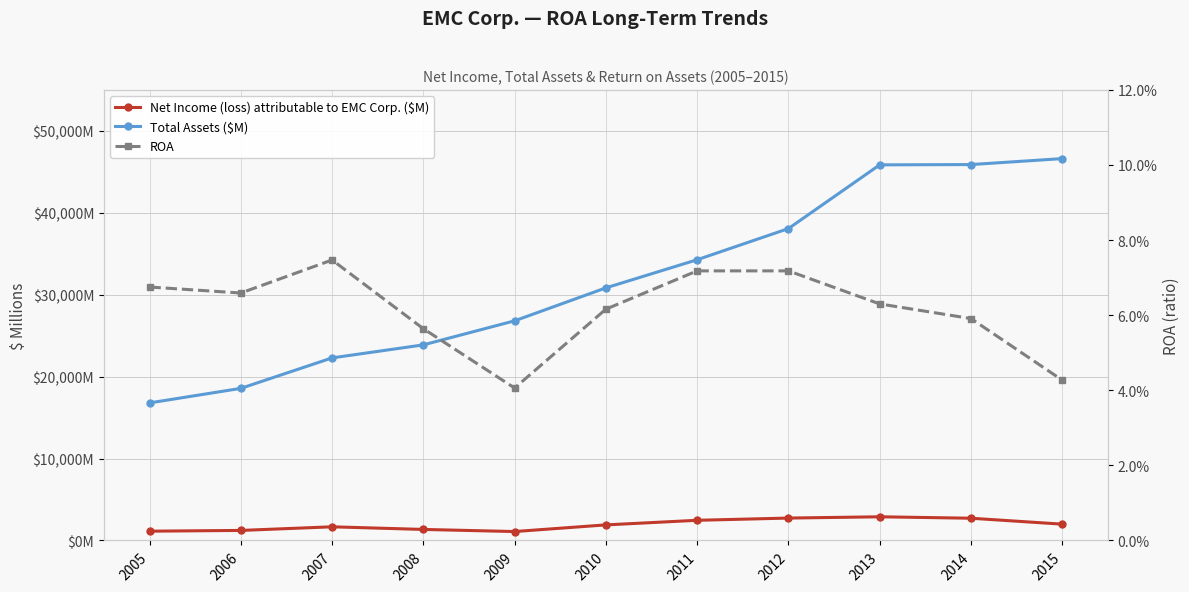

Where is the first local minimum for Net Income (loss) attributable to EMC Corp. ($M)?

2009